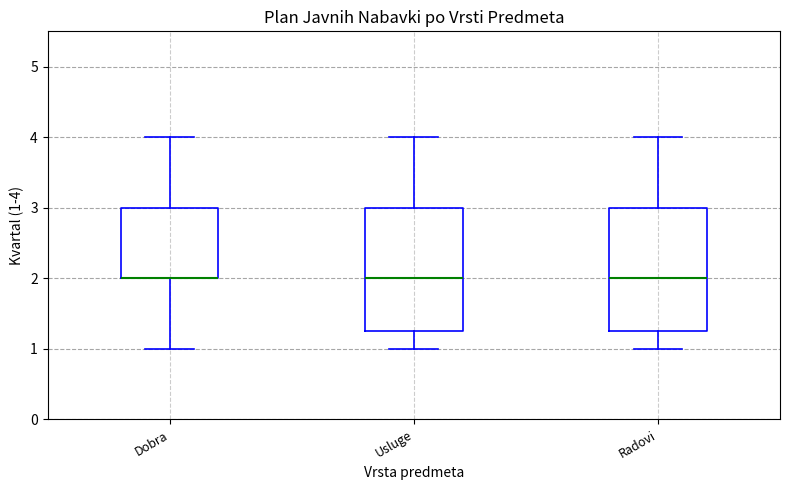

Reading left to right, read every box against the y-axis: the position of its median line, the range the box covers, and the ends of its whiskers. The values are not printed on the chart, so give them approximately, as read against the axis.

Dobra: median 2.0 (drawn on the box's lower edge), box 2.0 to 3.0, whiskers 1.0 to 4.0
Usluge: median 2.0, box 1.3 to 3.0, whiskers 1.0 to 4.0
Radovi: median 2.0, box 1.3 to 3.0, whiskers 1.0 to 4.0